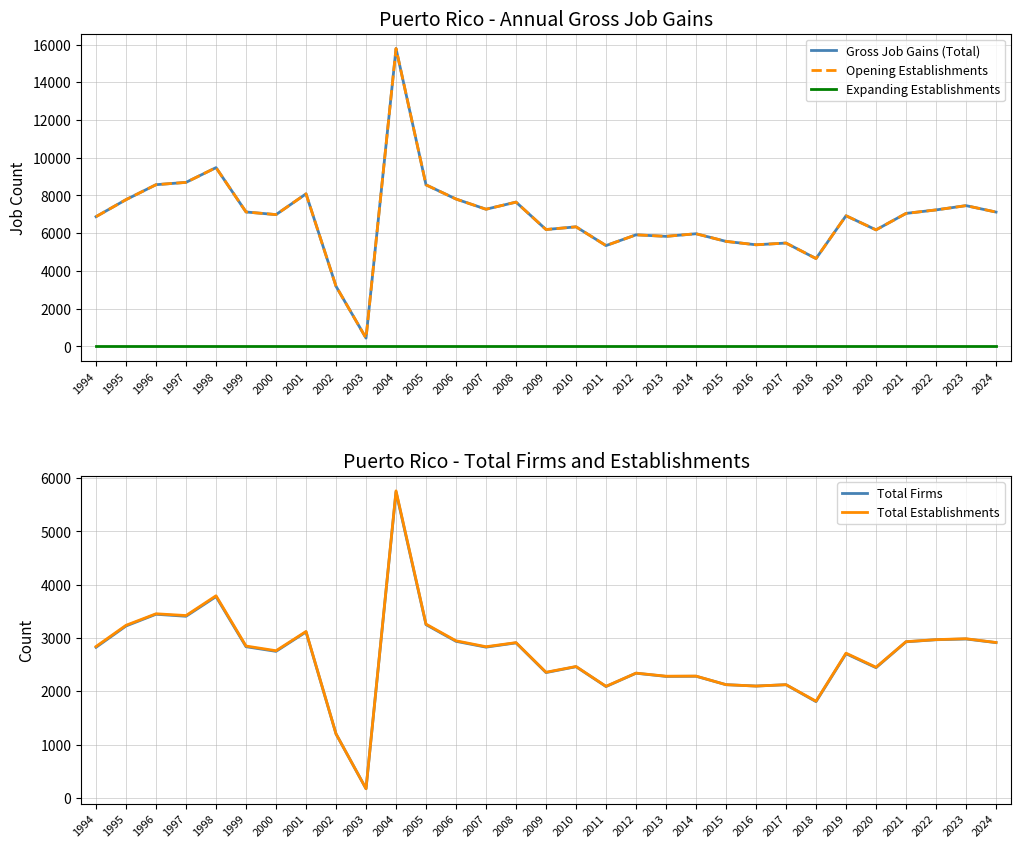

Rank the series by their maximum value, from highest to lowest.

Gross Job Gains (Total), Opening Establishments, Total Establishments, Total Firms, Expanding Establishments